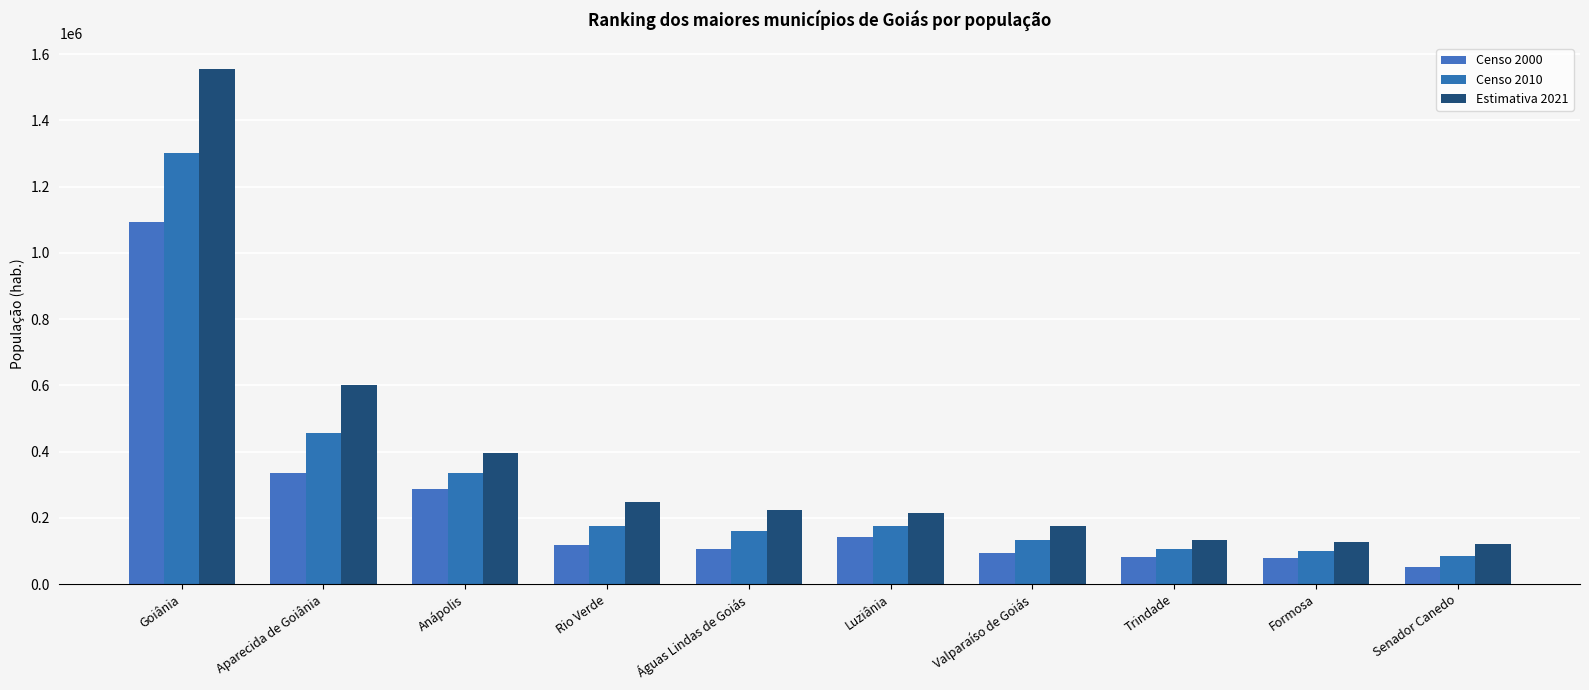

What is the spread (max minus min) of values at Águas Lindas de Goiás?

117104